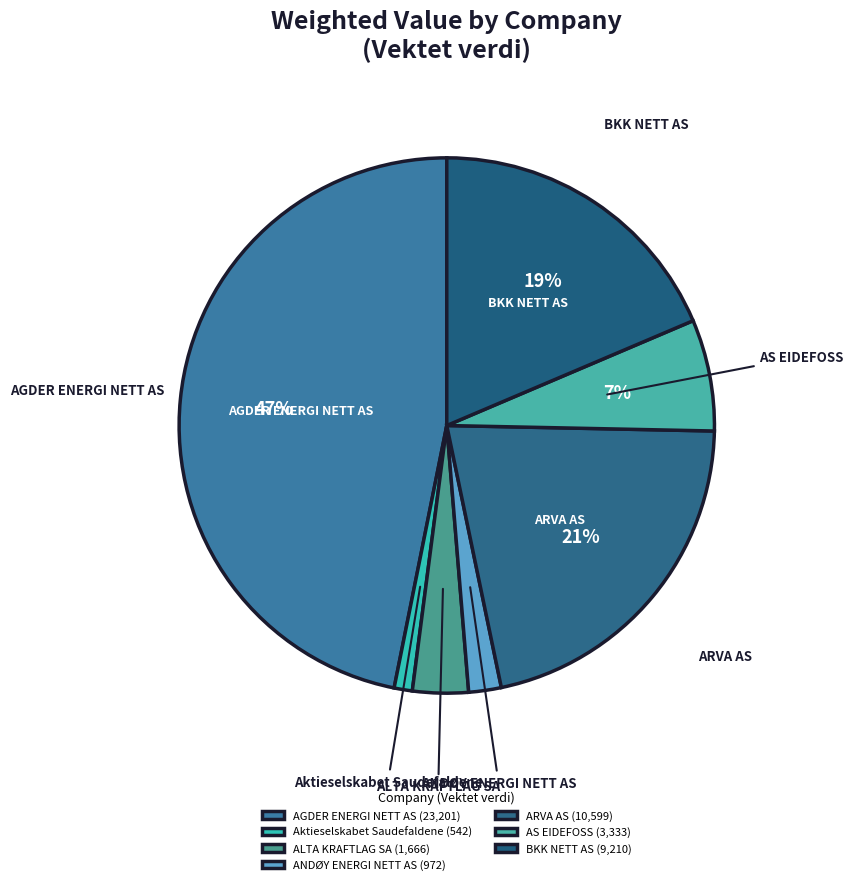

To the nearest percent, what is the difference between the largest and smallest slice percentages?

46%